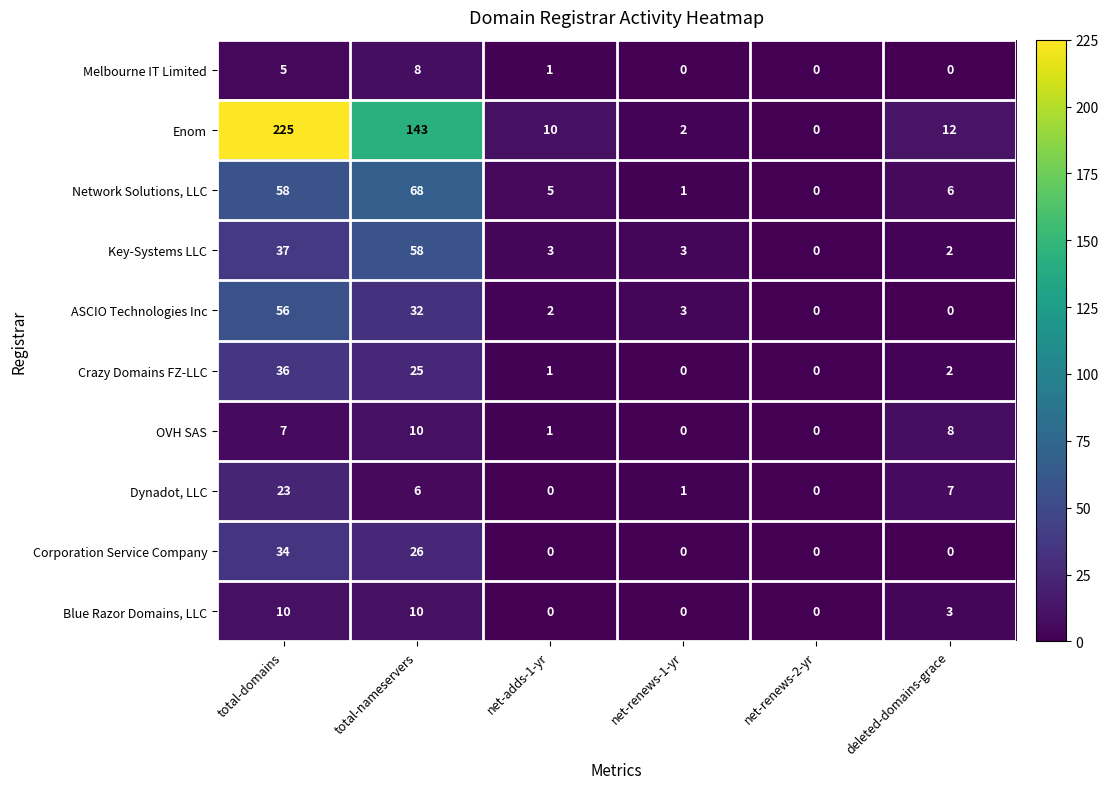

True or false: ASCIO Technologies Inc has a value of 46 at total-nameservers.

False